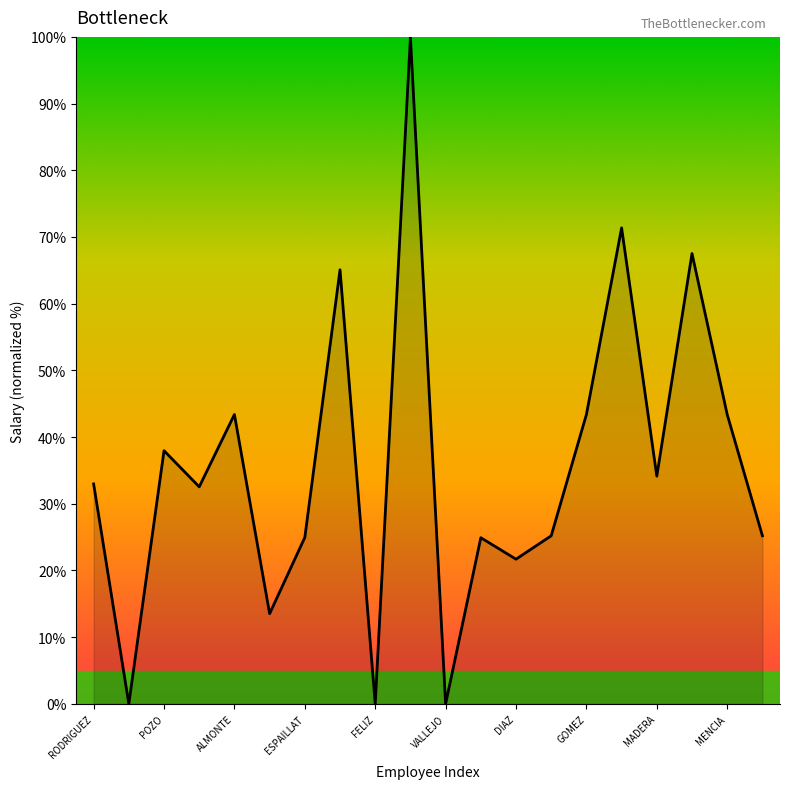

What is the greatest value displayed?

100.0